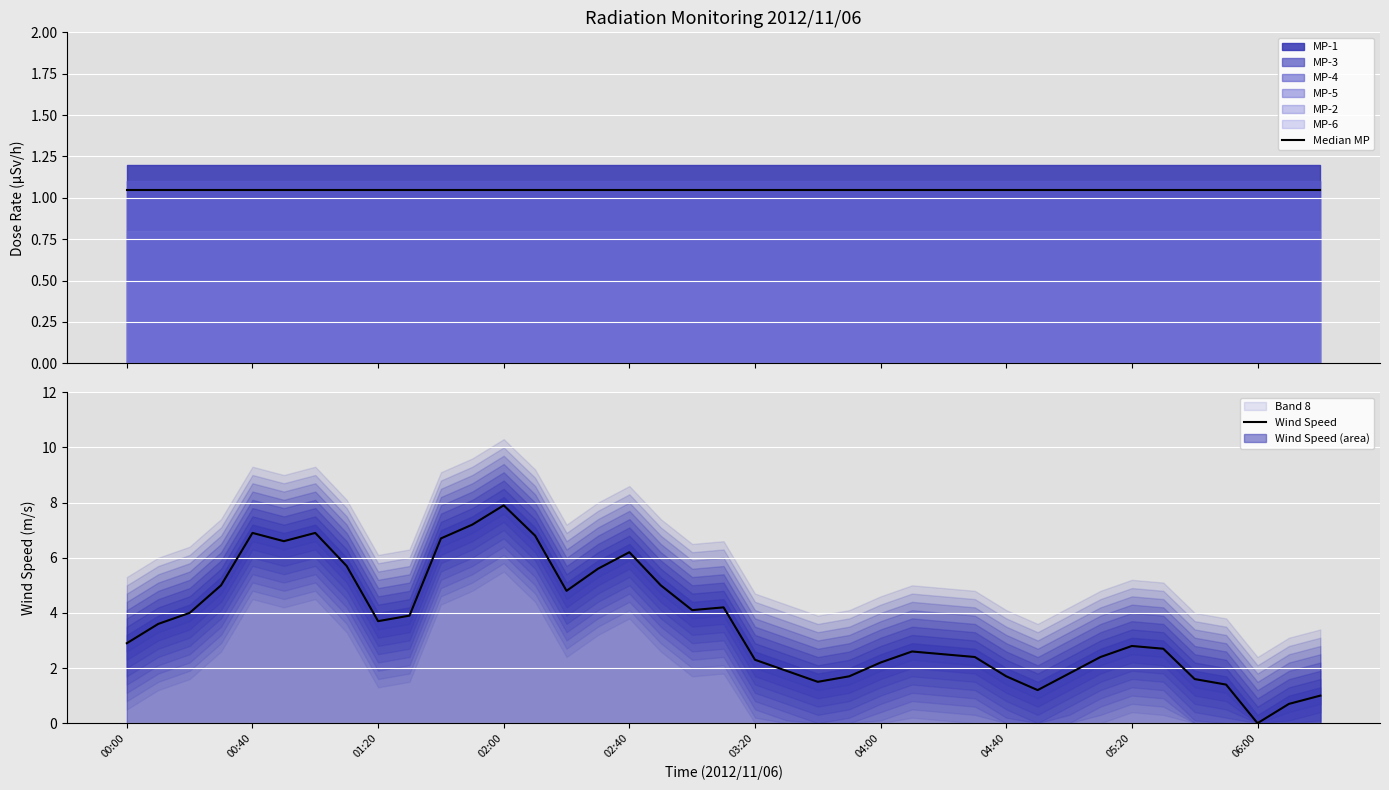

The Wind Speed series shows 3.7 at 01:20. True or false?

True